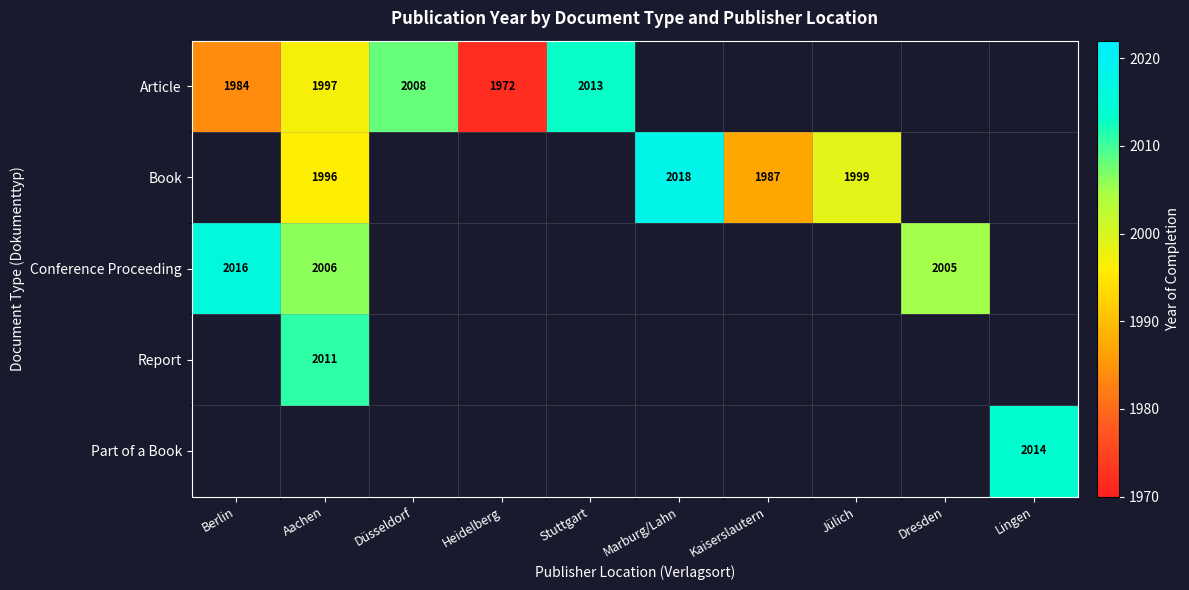

True or false: Part of a Book has a value of 2014 at Lingen.

True